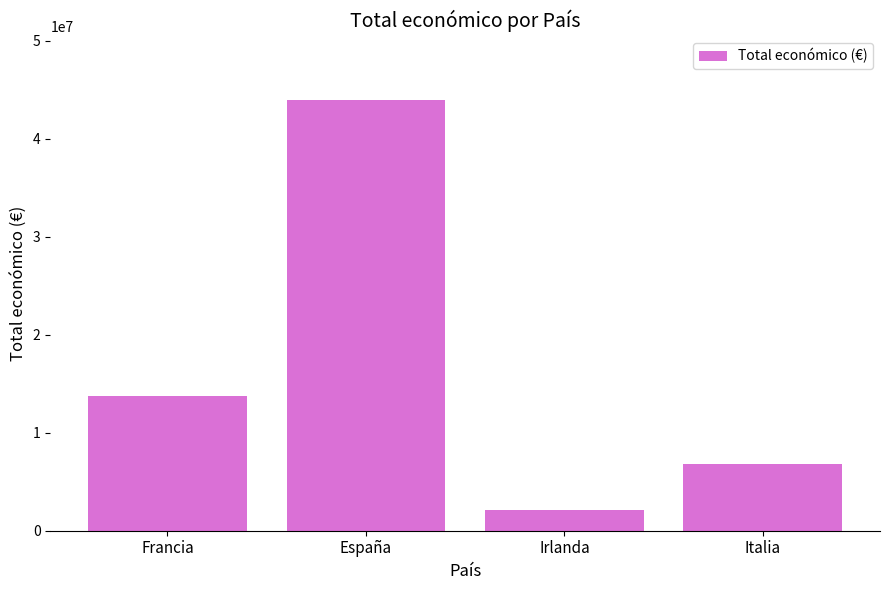

Is it true that the value at Italia is 6850000?

True